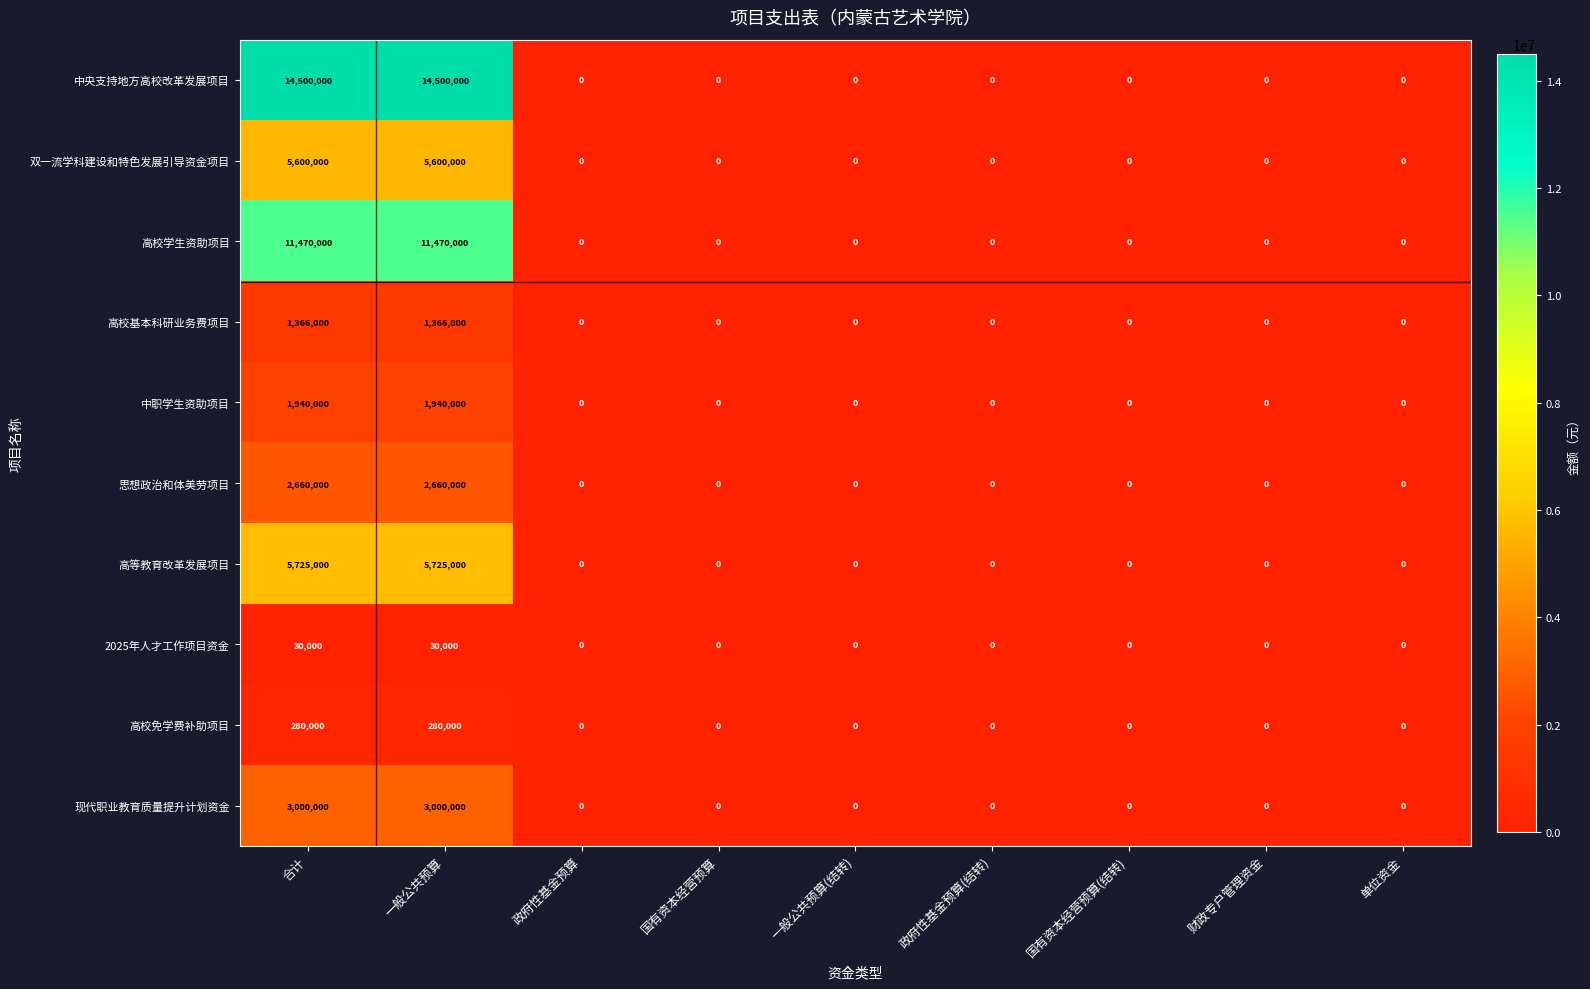

What is the maximum value for 现代职业教育质量提升计划资金?

3000000